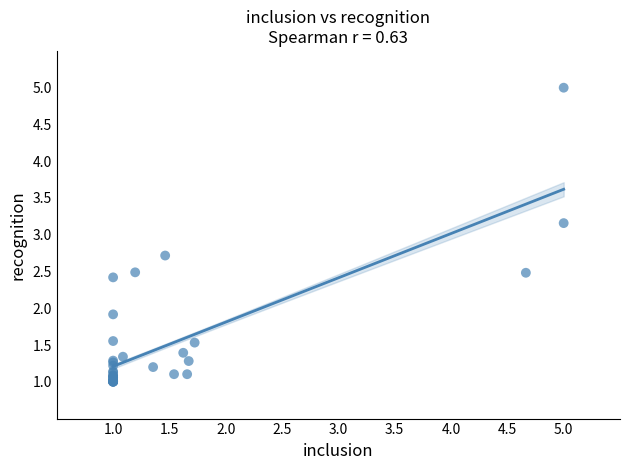

What Y value in the scatter plot is closest to 3?

3.2